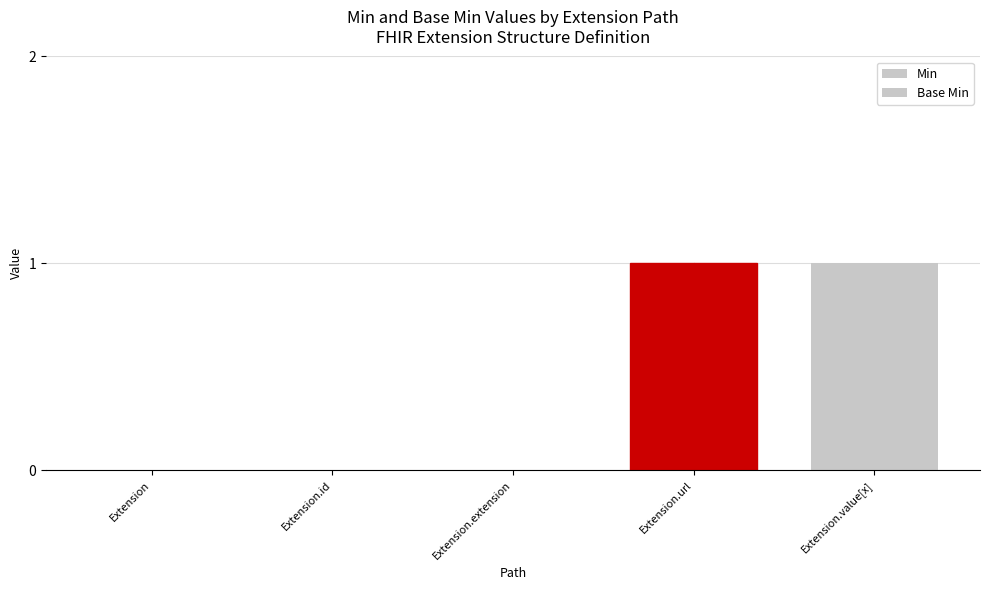

The value of Base Min at Extension.id is 0. True or false?

True